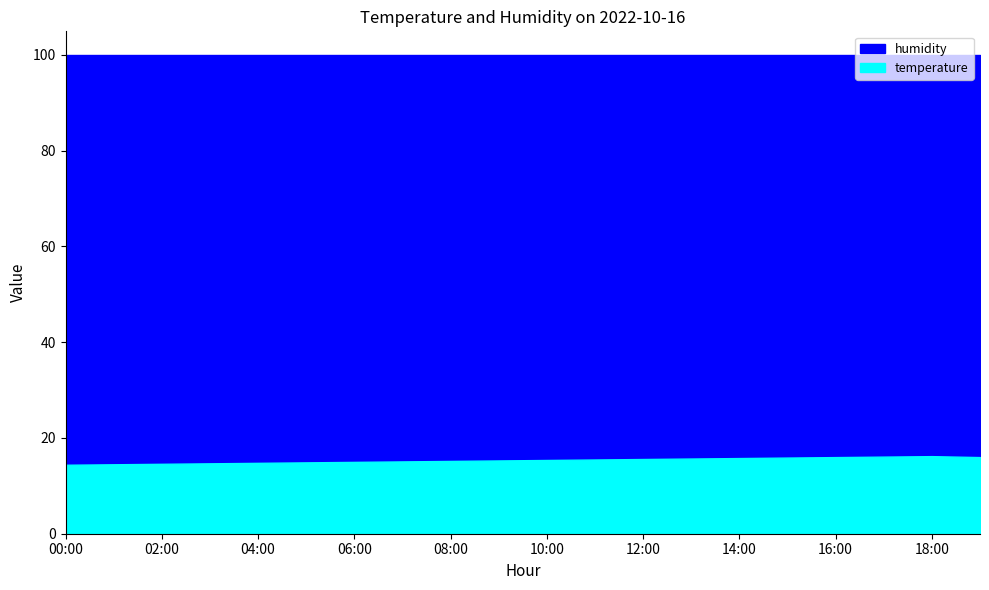

Reading right to left, what are all the values shown in this chart?

temperature: 16.0	16.2	16.1	16.0	15.9	15.8	15.7	15.6	15.5	15.4	15.3	15.2	15.1	15.0	14.9	14.8	14.7	14.6	14.5	14.4
humidity: 99.9	99.9	99.9	99.9	99.9	99.9	99.9	99.9	99.9	99.9	99.9	99.9	99.9	99.9	99.9	99.9	99.9	99.9	99.9	99.9